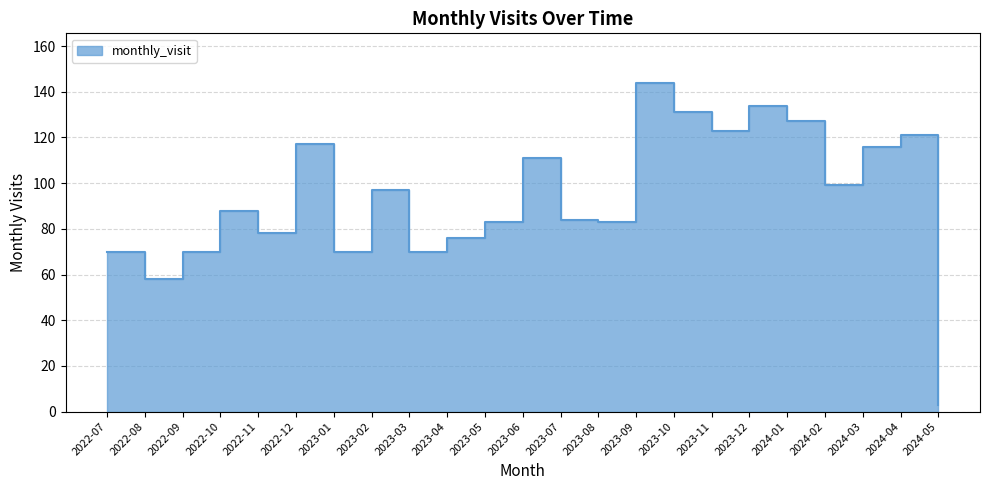

How many points are lower than both their immediate neighbors (excluding endpoints)?

7